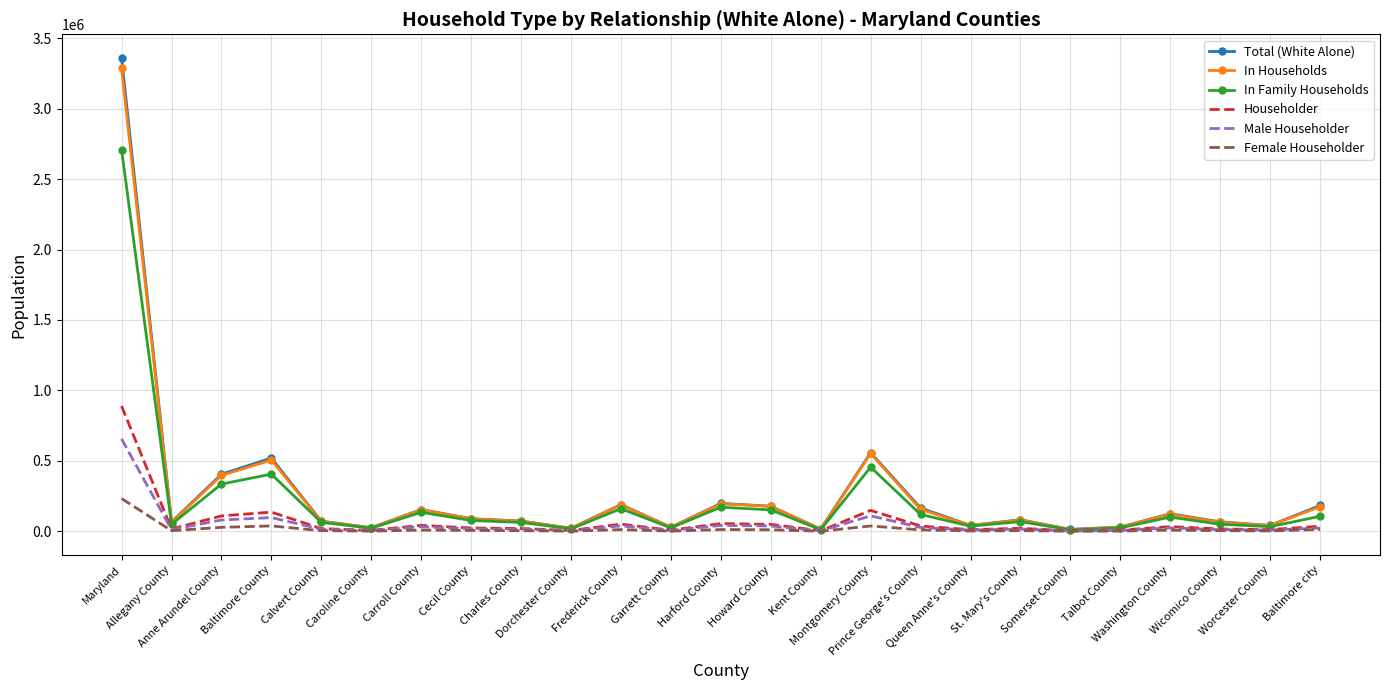

At which category does Total (White Alone) reach its first local valley?

Allegany County